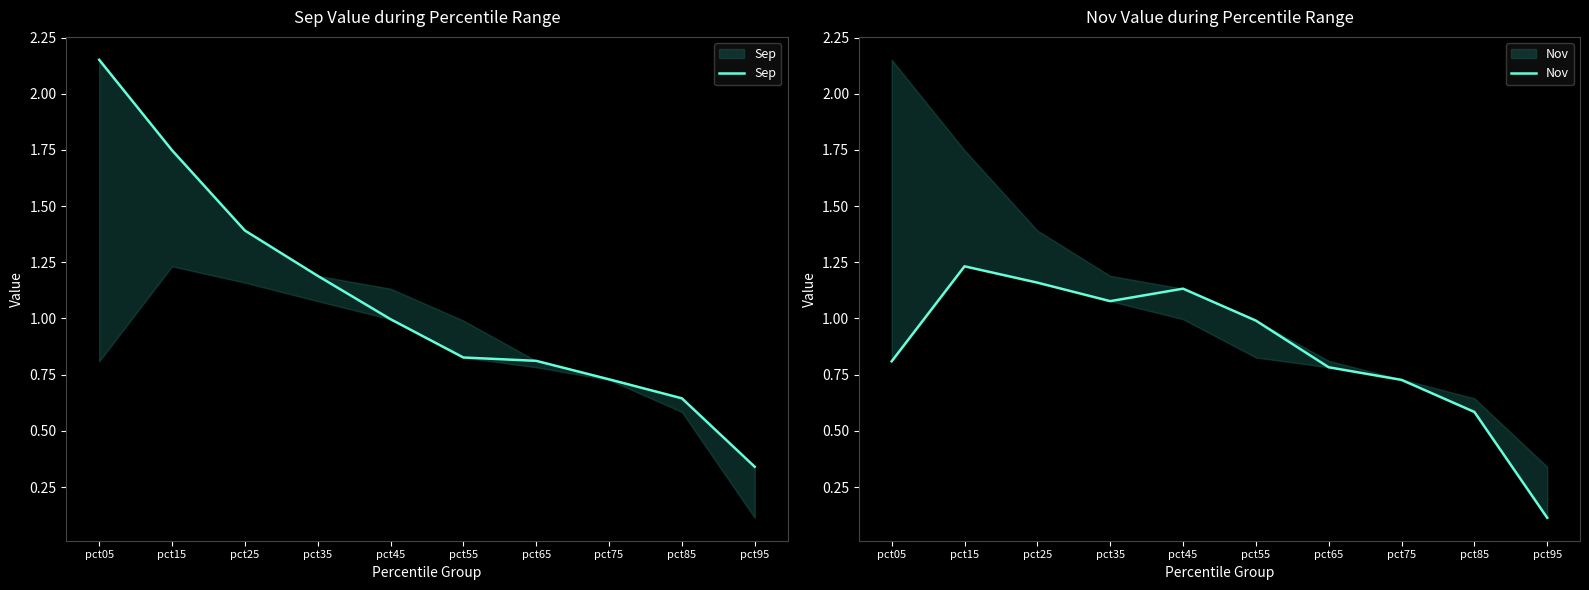

What is the sum of the Nov values at pct05 and pct55?

1.8